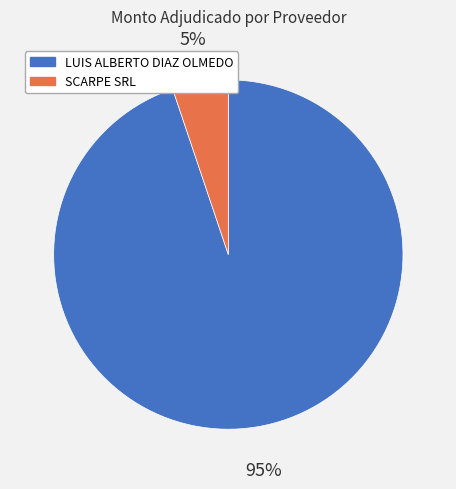

Is LUIS ALBERTO DIAZ OLMEDO the majority of the pie?

Yes